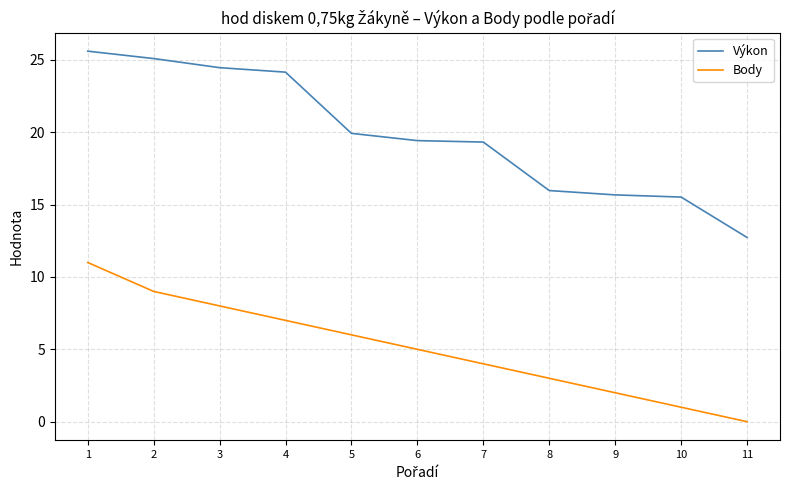

Between 1 and 5, which series saw the biggest shift?

Výkon